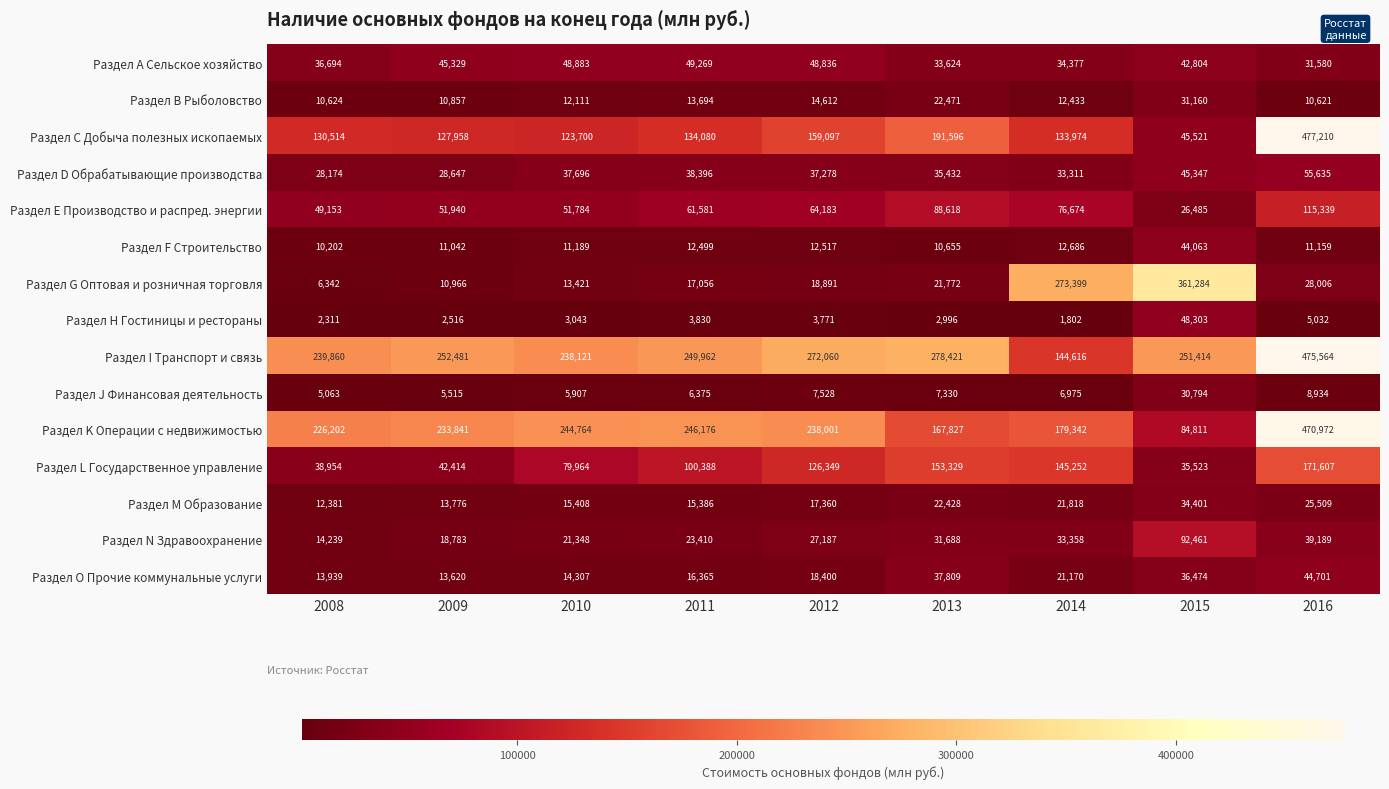

What is the smallest value displayed?

1802